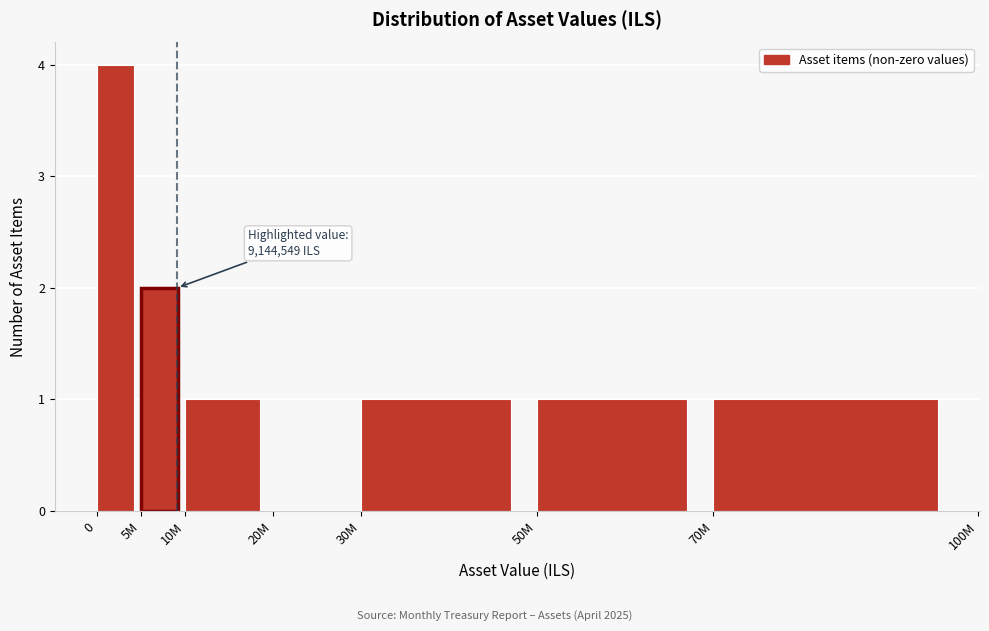

Reading left to right, what are all the values shown in this chart?

0=4	5M=2	10M=1	20M=0	30M=1	50M=1	70M=1